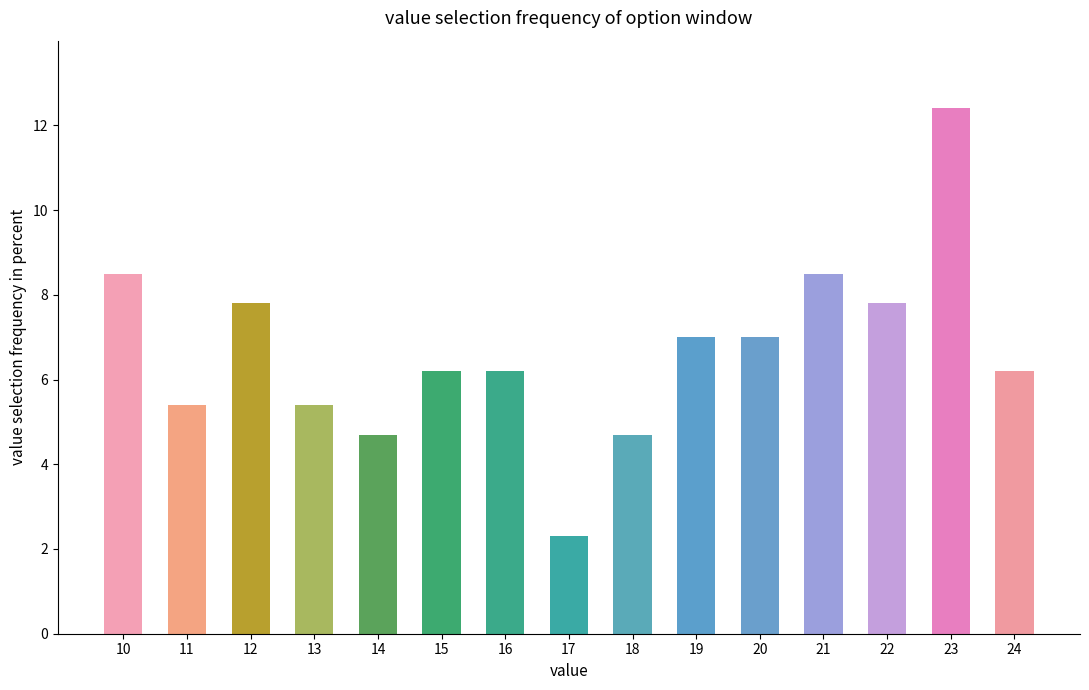

Is it true that the value at 15 is 6.2?

True